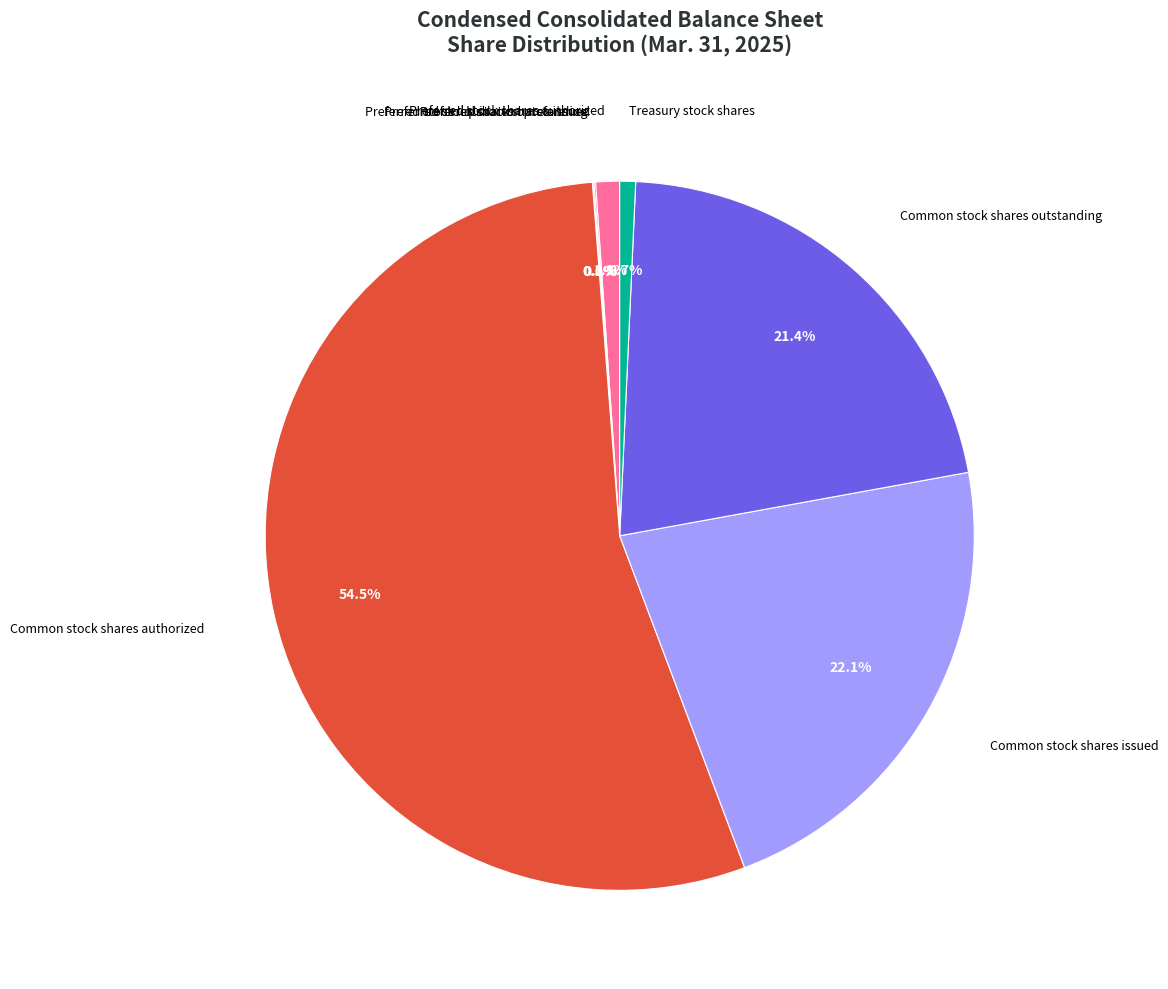

Between Treasury stock shares and Common stock shares outstanding, which is larger?

Common stock shares outstanding